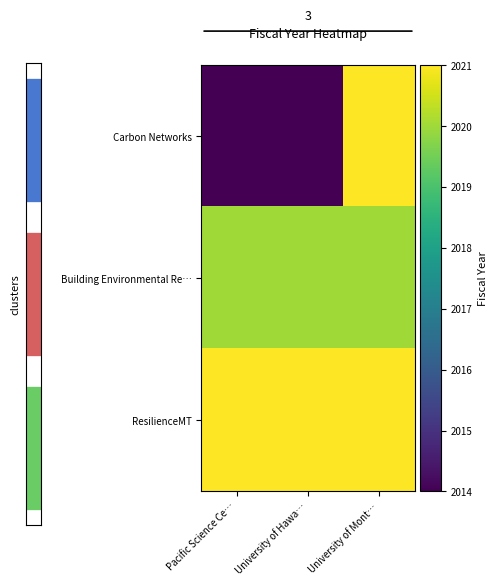

Which category has the highest value in the Carbon Networks series?

University of Mont…